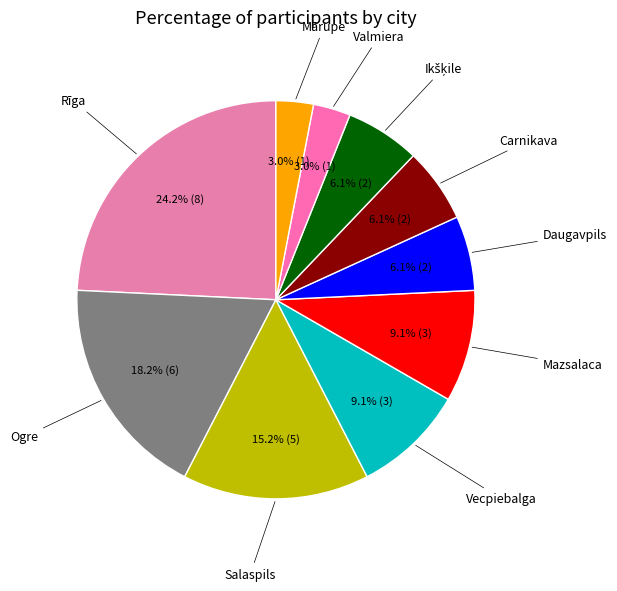

Is there any slice that represents more than half of the pie?

No